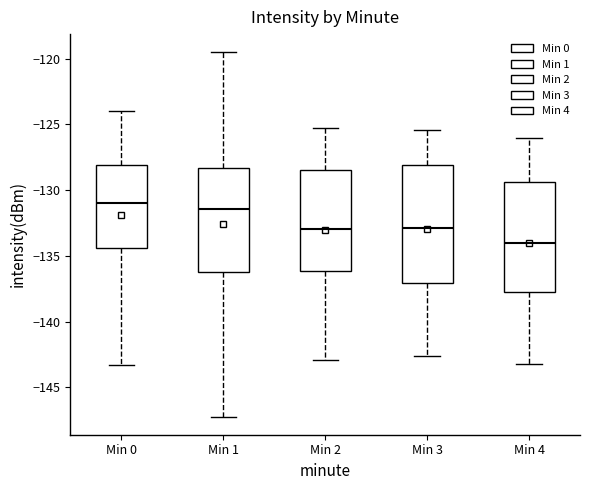

Which box's median line is the lowest?

Min 4